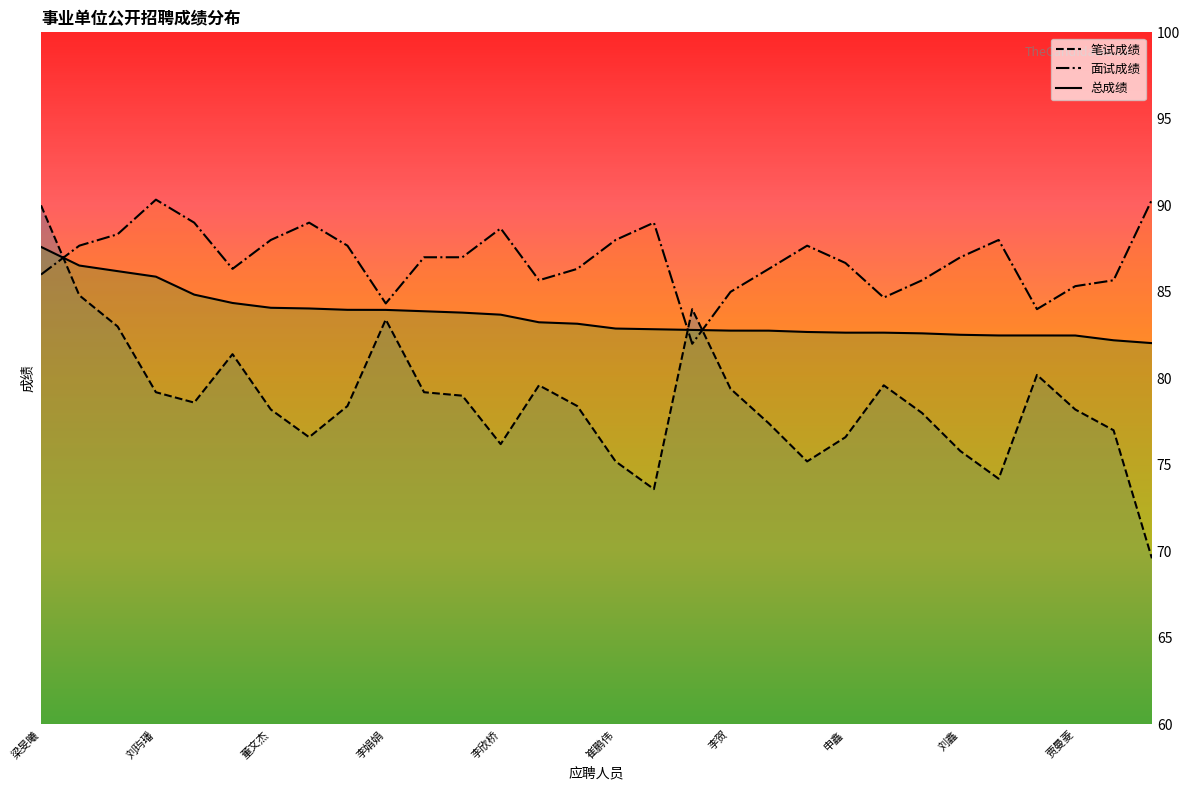

Which series has the widest spread of values?

笔试成绩